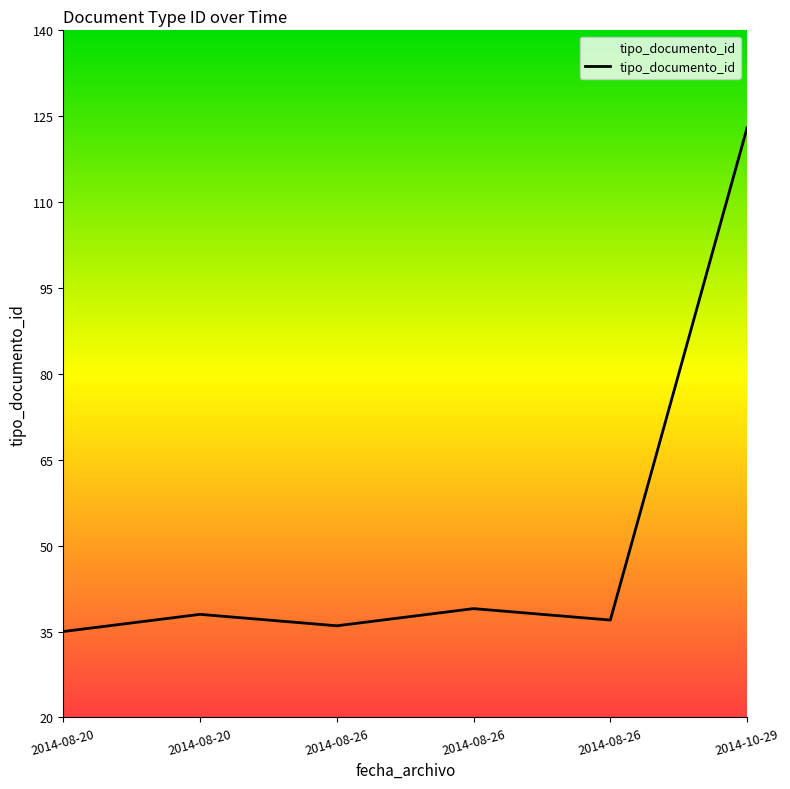

What is the label of the 3rd point from the left?

2014-08-26